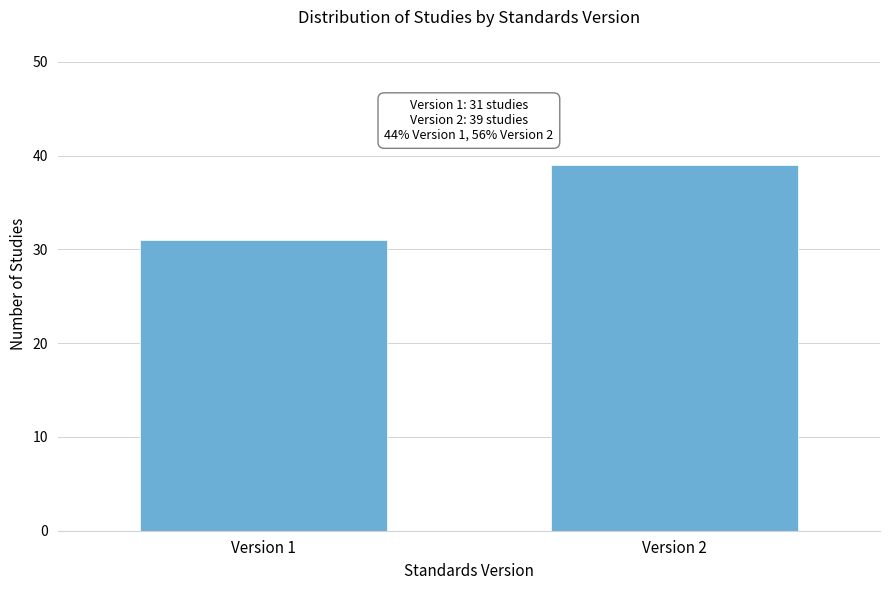

Reading left to right, list all the values displayed in this chart.

31	39